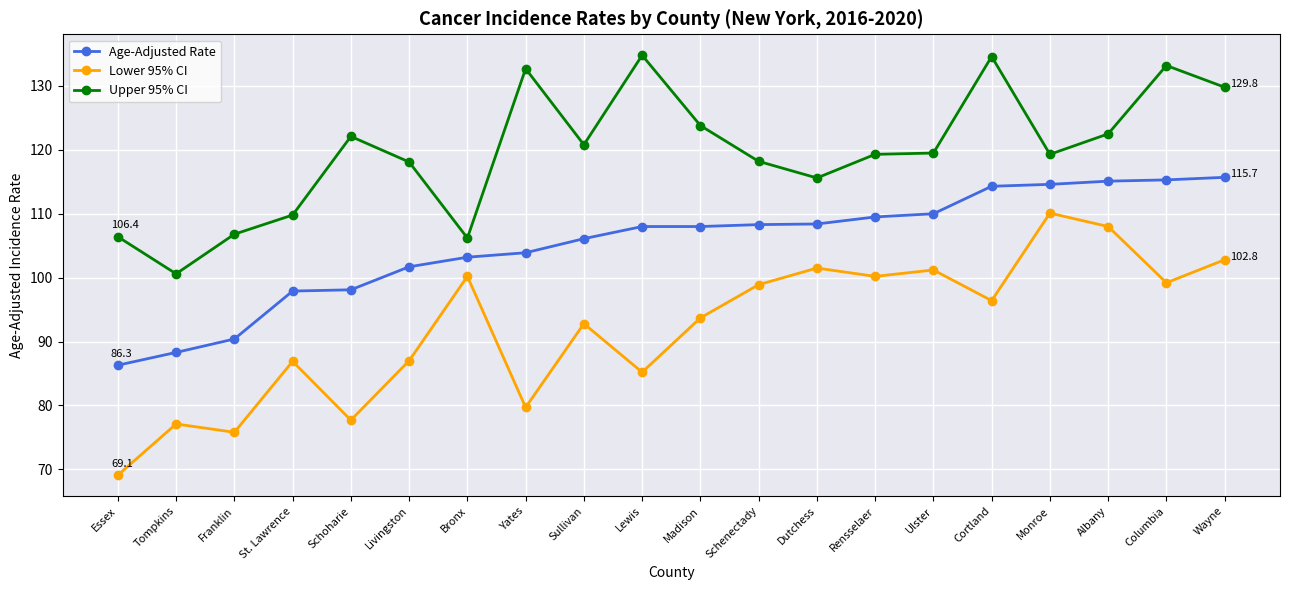

Which category has the lowest value in the Lower 95% CI series?

Essex